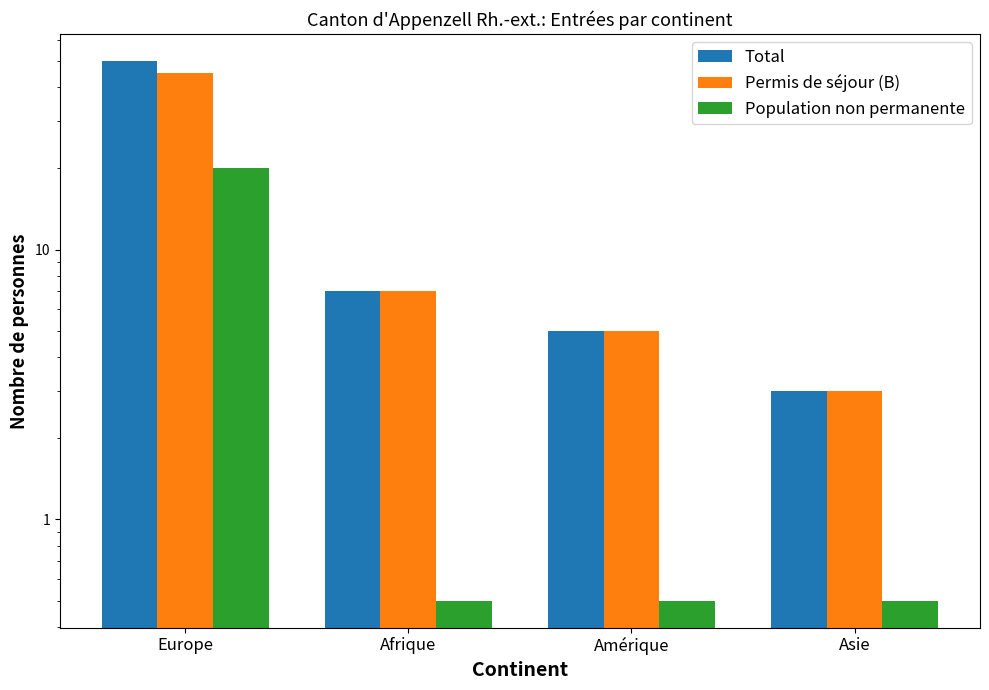

What is the difference between the maximum and minimum values in the Total series?

47.0